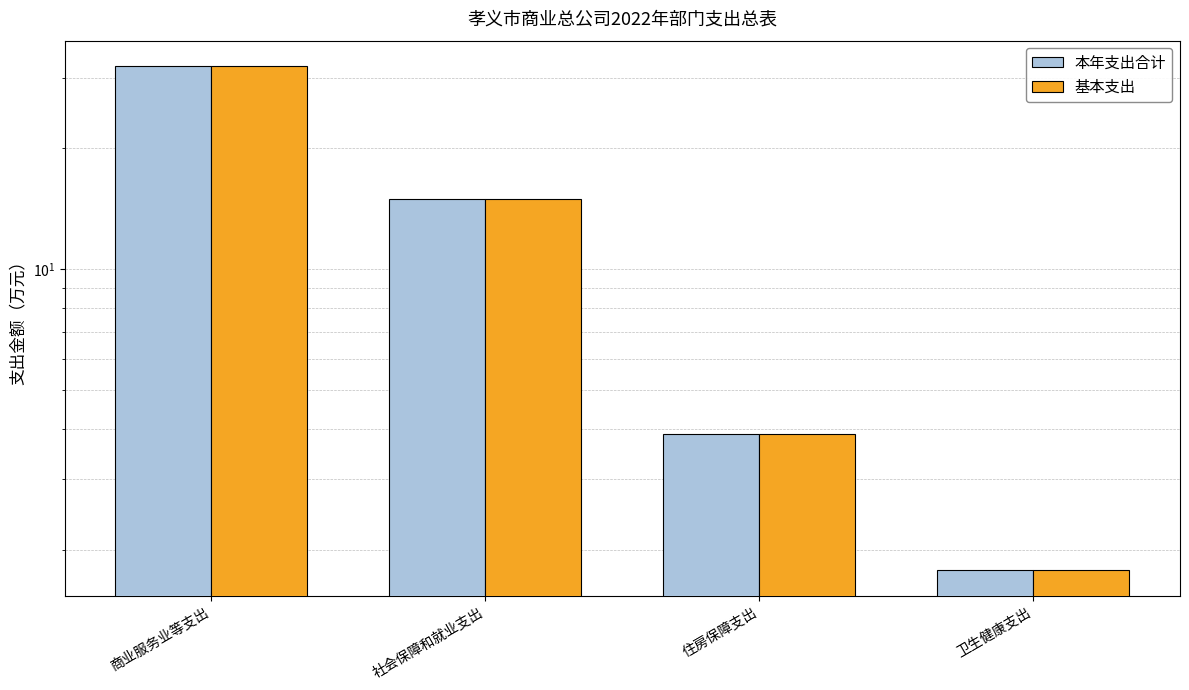

What is the sum of all 本年支出合计 values?

52.7